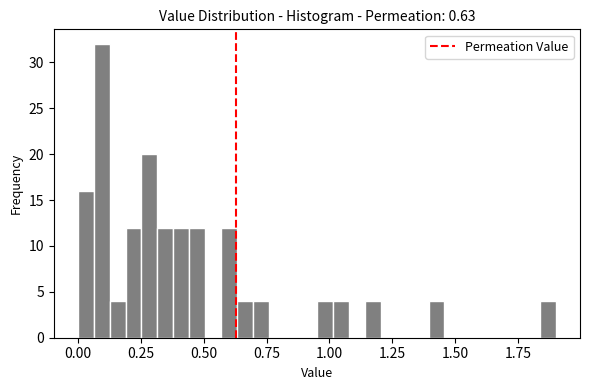

Read against the x-axis, roughly where is the centre of the tallest bar?

0.10